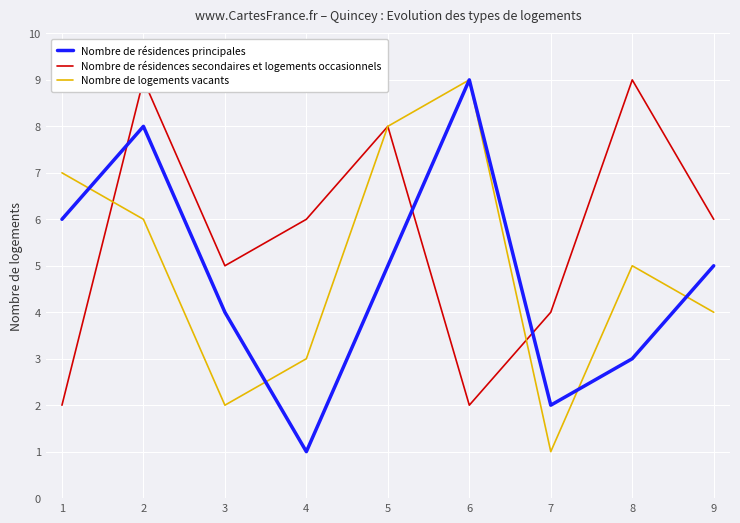

In Nombre de résidences principales, how many points are higher than both neighbors (excluding endpoints)?

2